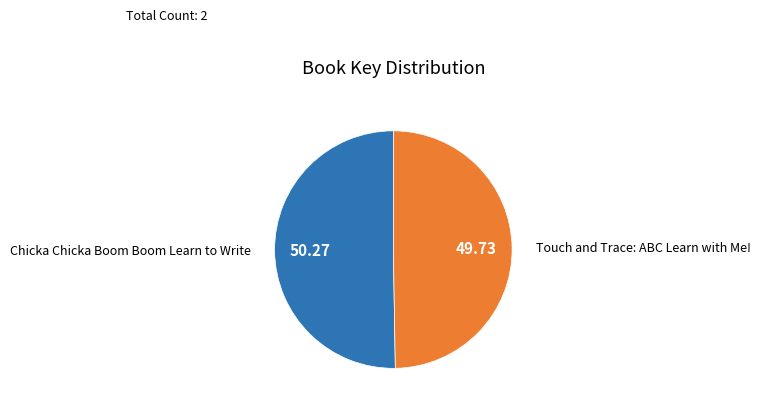

What is the ratio of the value at Touch and Trace: ABC Learn with Me! to the value at Chicka Chicka Boom Boom Learn to Write?

1.0